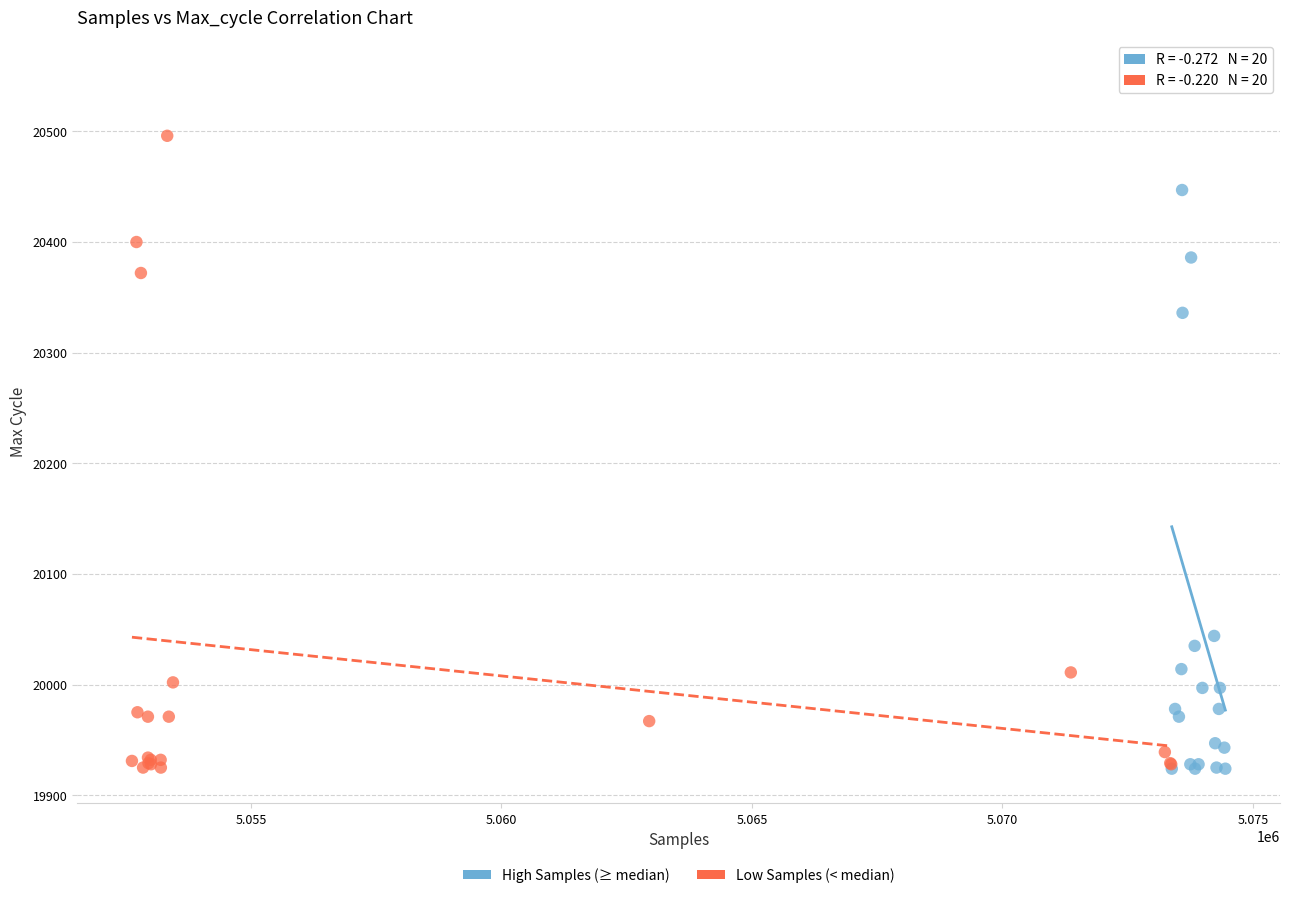

Which series has the largest Y range (max minus min)?

High Samples (≥ median)